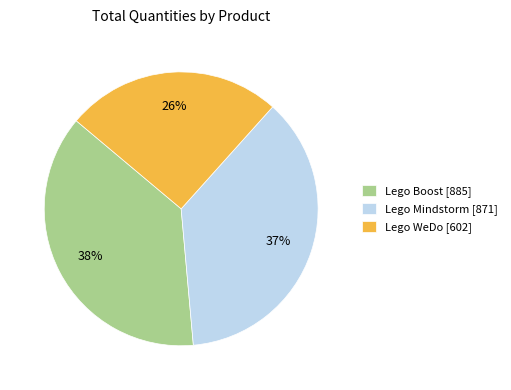

Between Lego Mindstorm [871] and Lego Boost [885], which is larger?

Lego Boost [885]